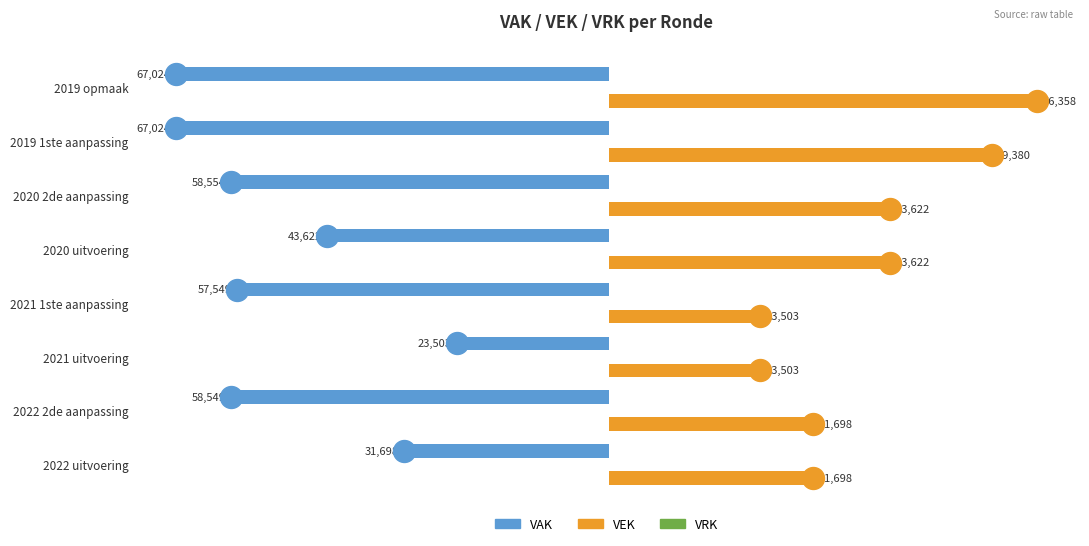

Which series contains the highest Y value?

VEK